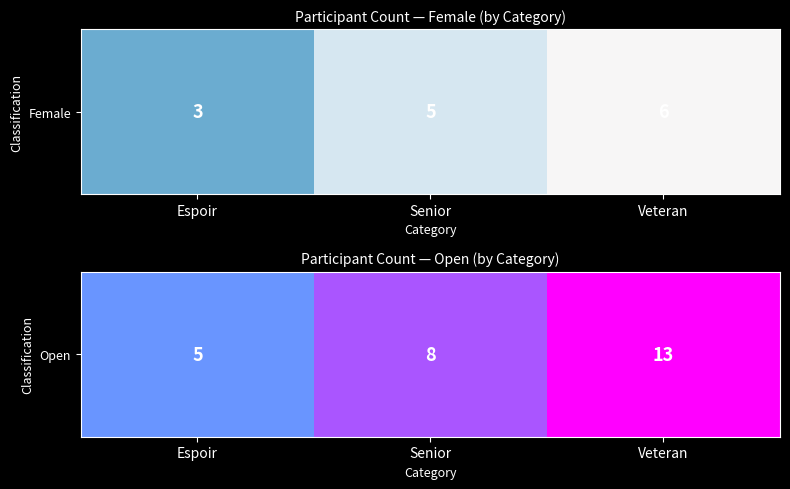

What is the approximate value at Veteran?

13